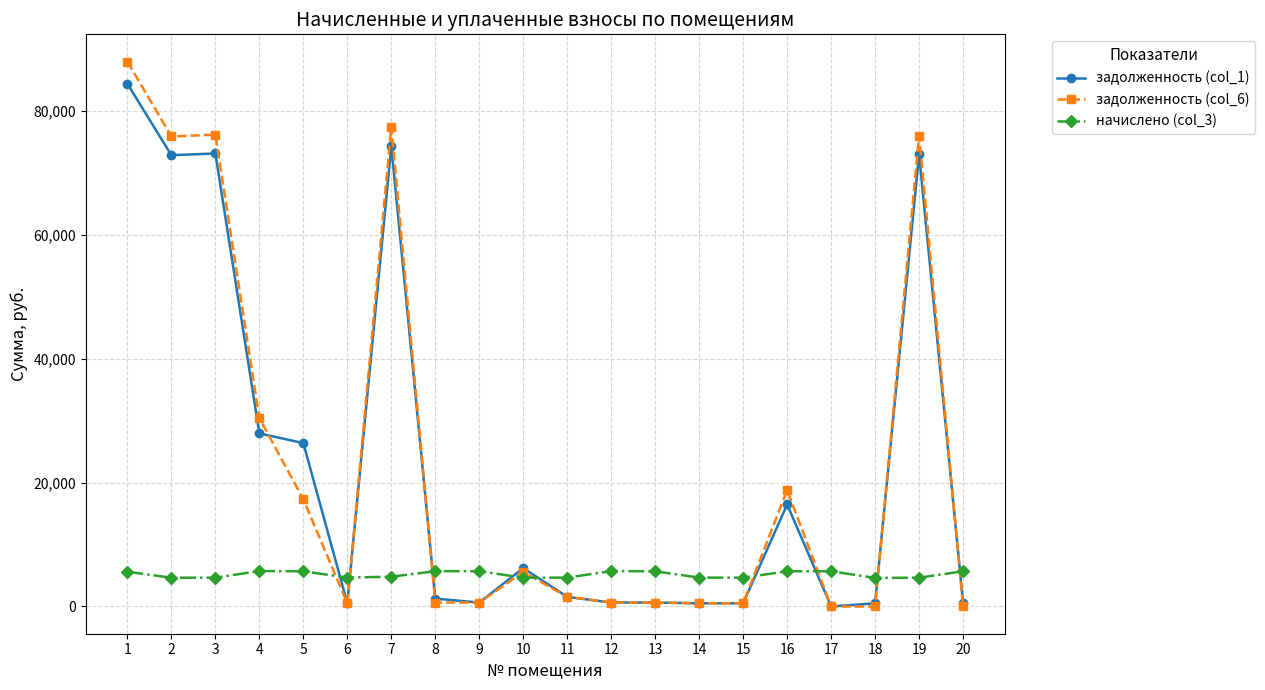

The value of задолженность (col_1) at 10 is 6194.3. True or false?

True